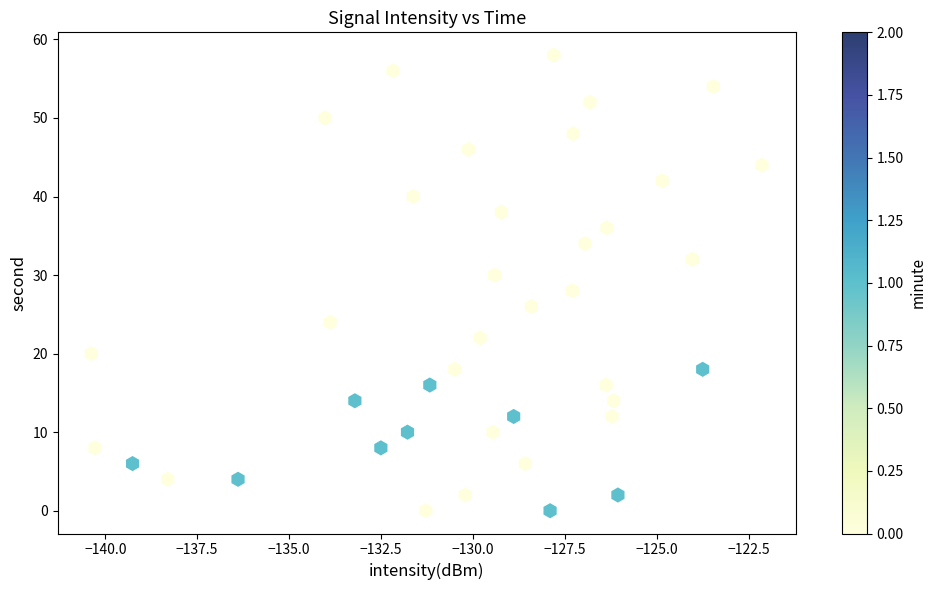

What is the range of Y values (max minus min)?

58